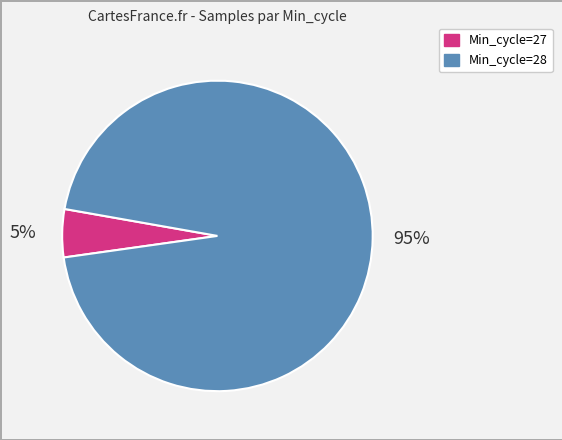

What is the ratio of the value at Min_cycle=28 to the value at Min_cycle=27?

19.0